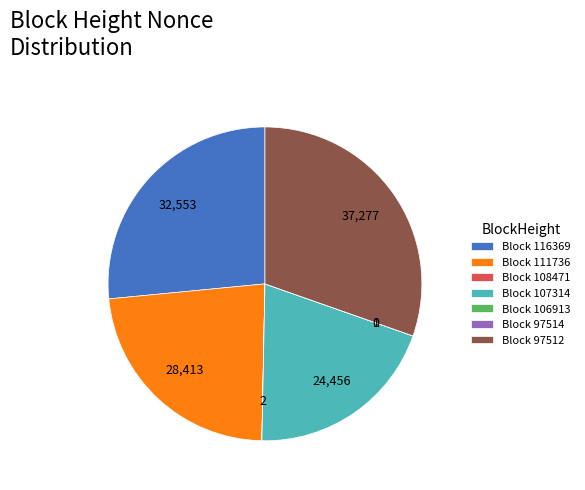

What is the largest slice in the pie chart?

Block 97512